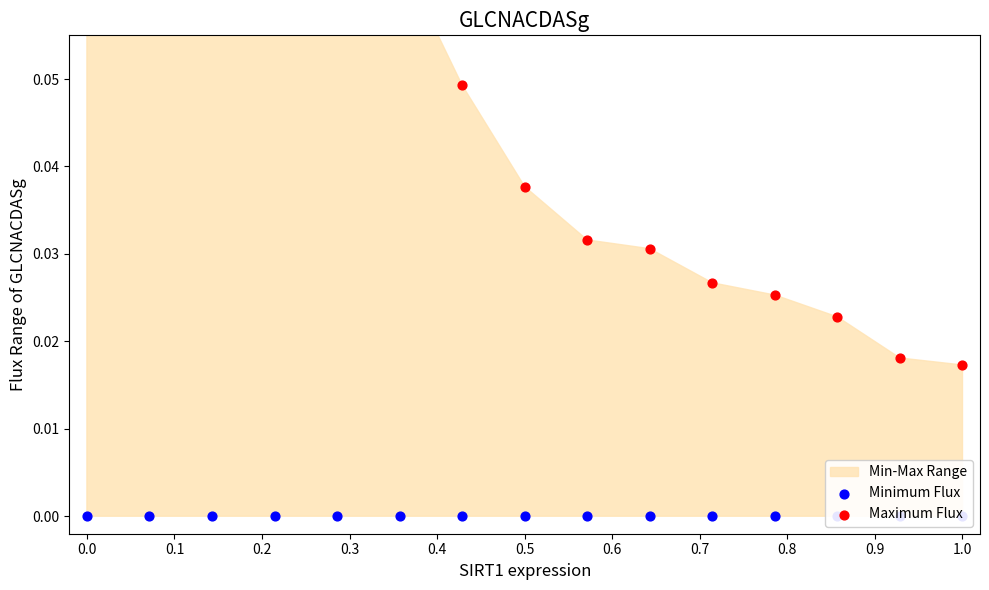

Which series has the largest Y range (max minus min)?

Maximum Flux